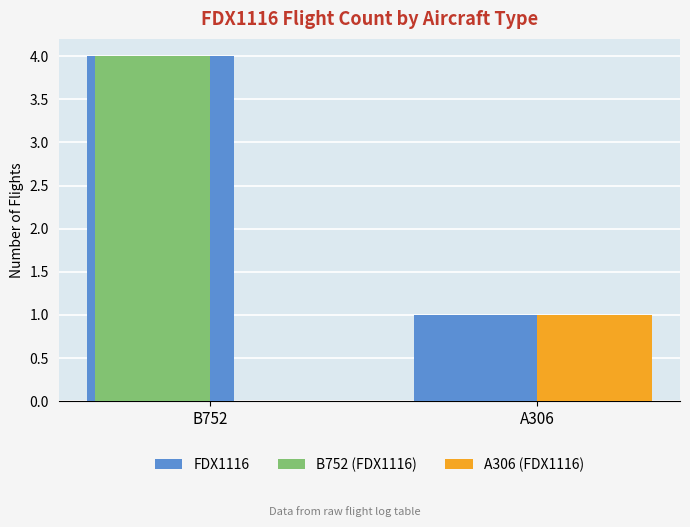

At which category is the sum across all series the highest?

B752